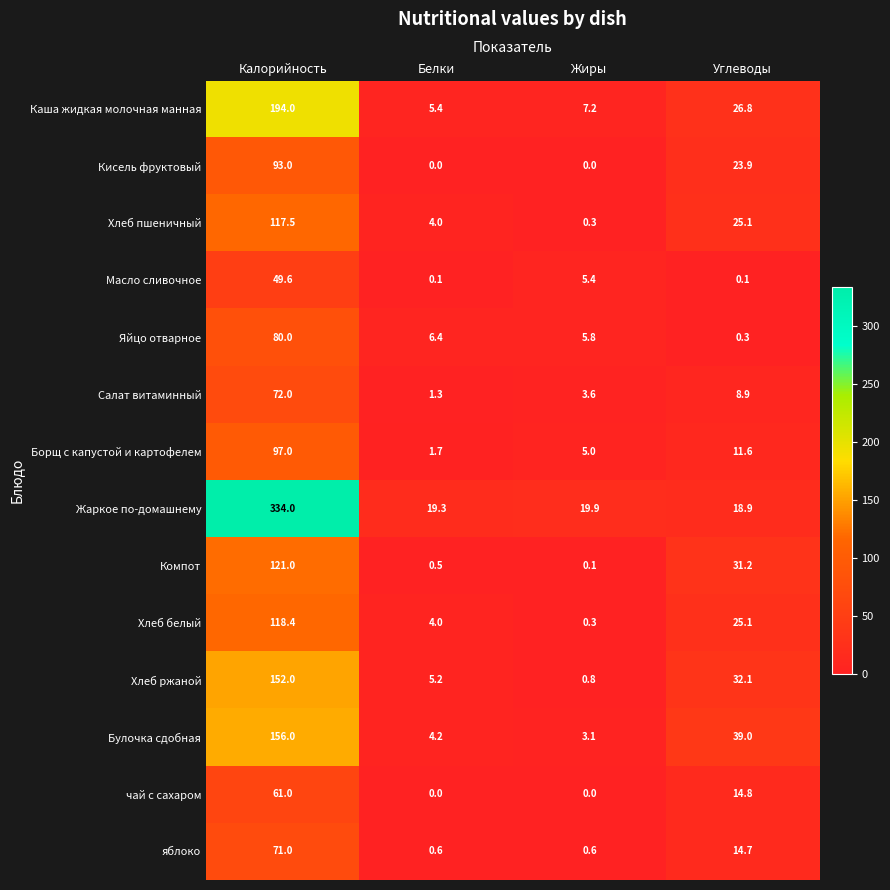

Rank the categories by Хлеб пшеничный value from lowest to highest.

Жиры, Белки, Углеводы, Калорийность